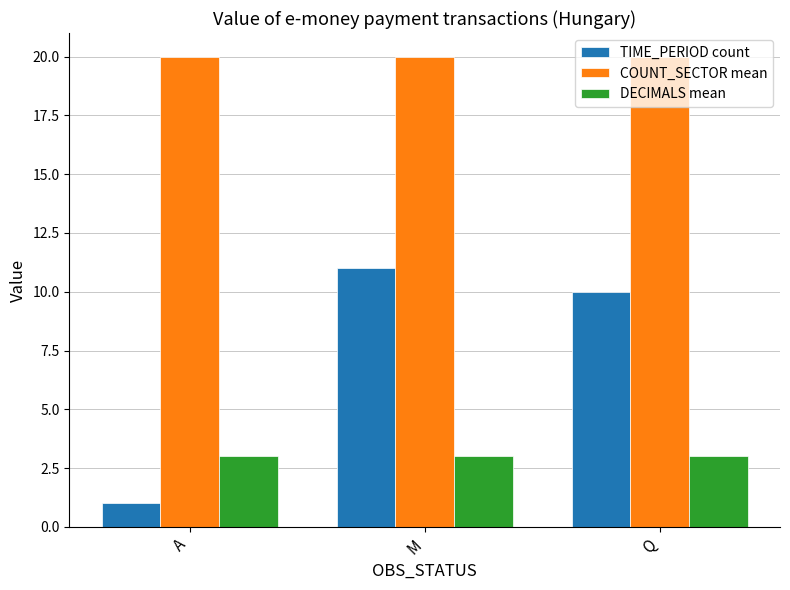

What is the total value across all series at M?

34